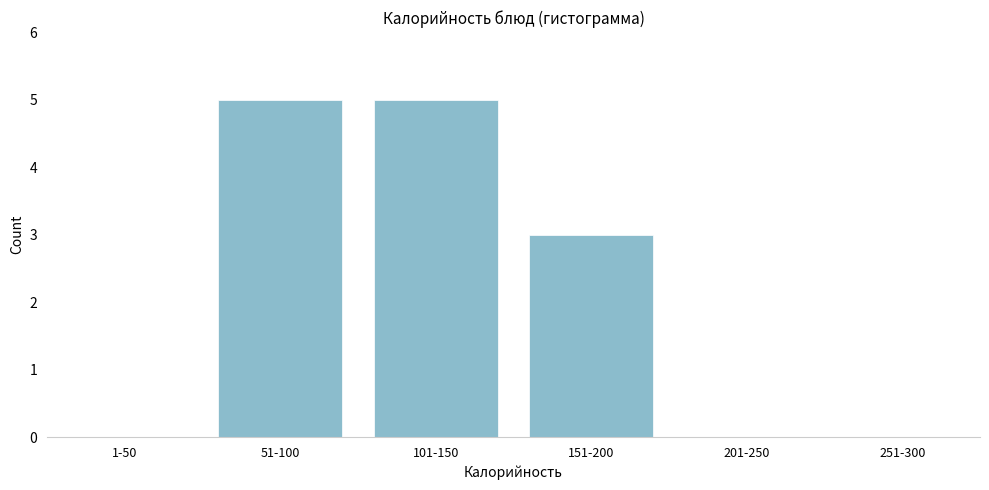

Reading left to right, list all the values displayed in this chart.

1-50=0	51-100=5	101-150=5	151-200=3	201-250=0	251-300=0